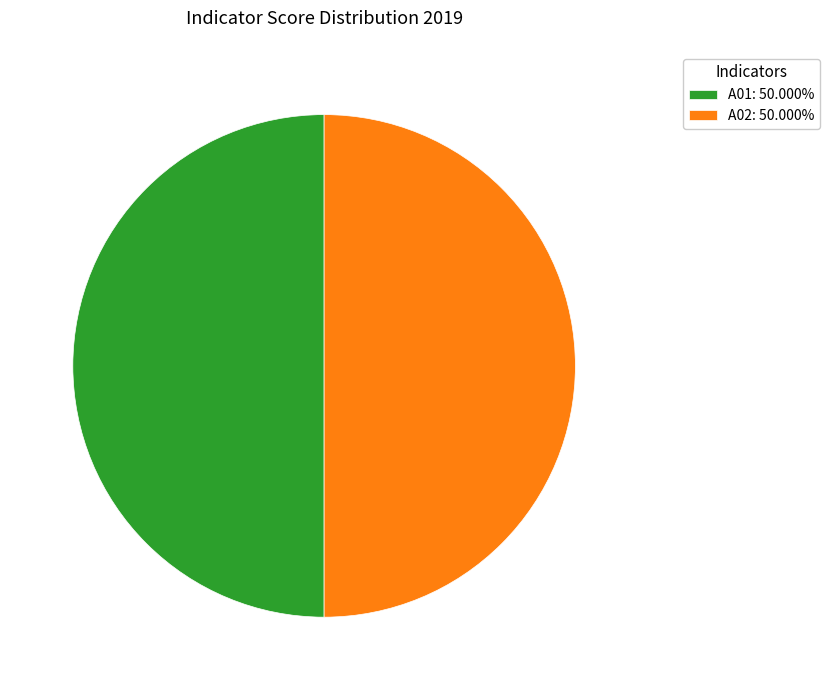

Approximately how many times larger is the value at A01: 50.000% compared to A02: 50.000%?

1.0